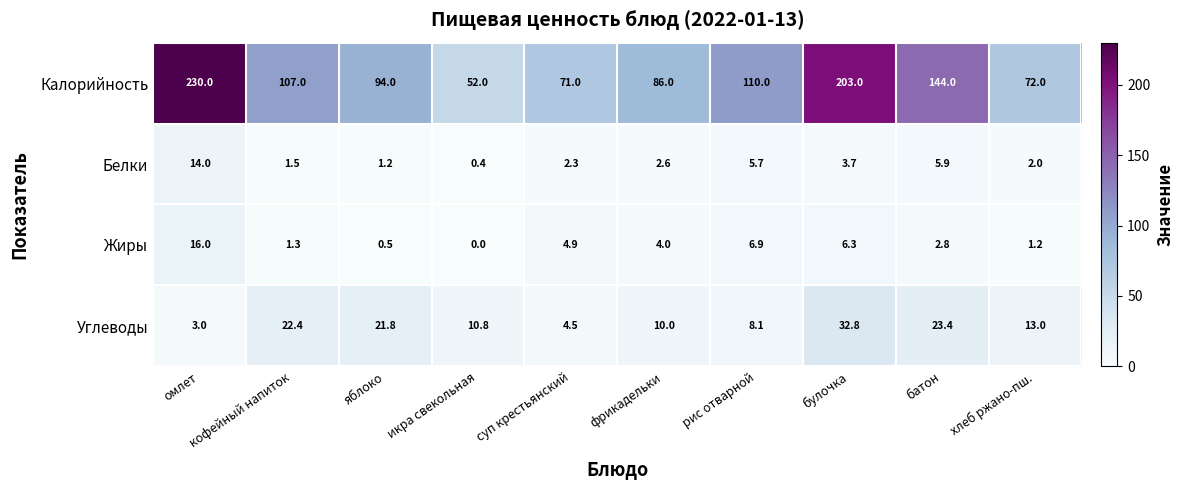

Rank the categories by Жиры value from lowest to highest.

икра свекольная, яблоко, хлеб ржано-пш., кофейный напиток, батон, фрикадельки, суп крестьянский, булочка, рис отварной, омлет